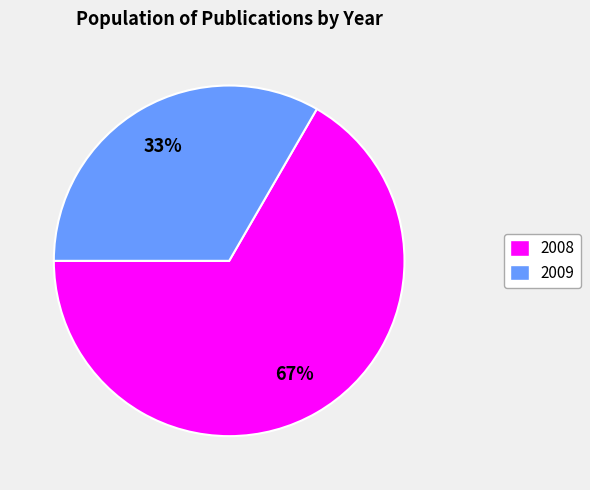

How many segments does this pie chart have?

2